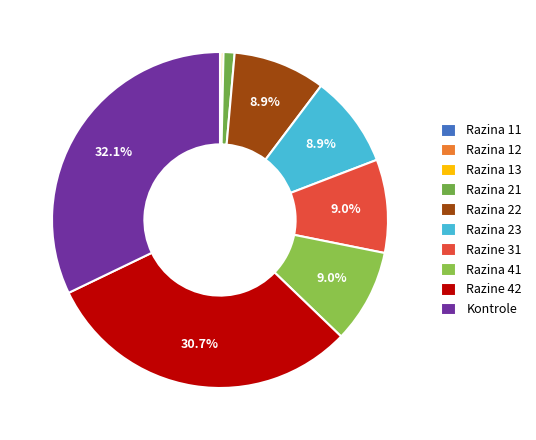

Approximately how many times larger is the value at Razina 12 compared to Razina 11?

1.8